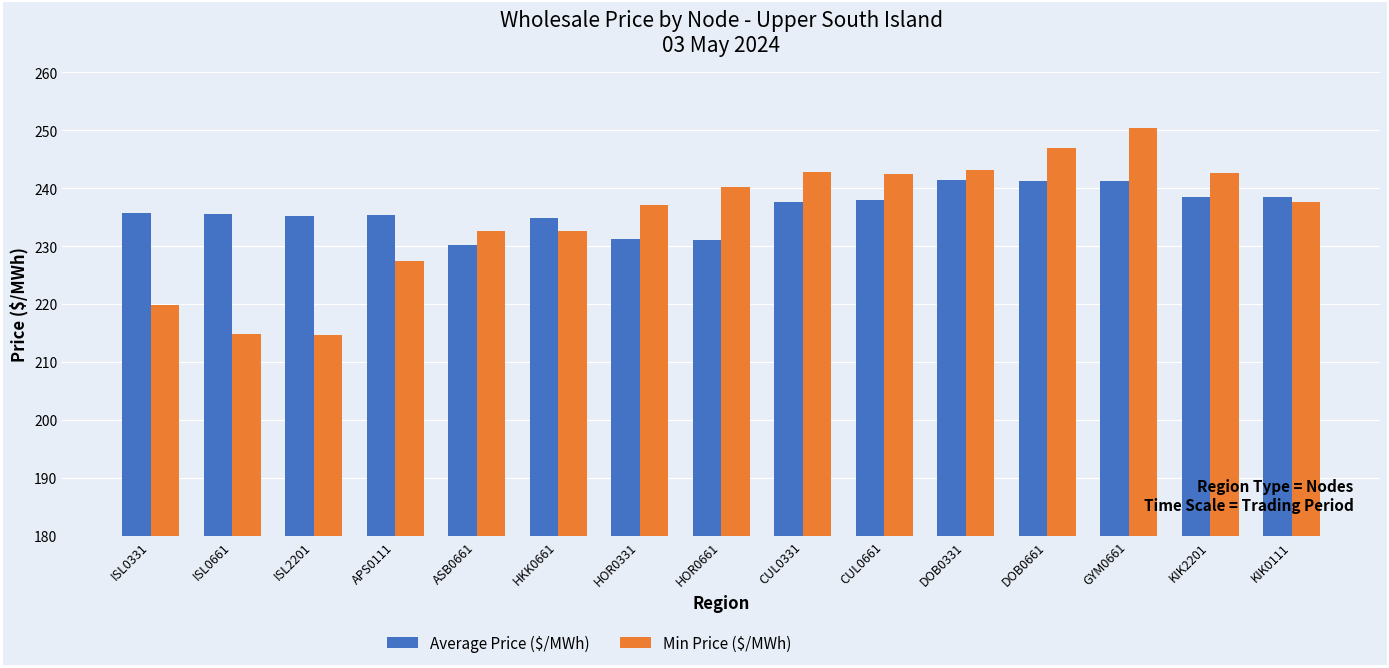

What is the approximate value of Average Price ($/MWh) at HOR0661?

231.1